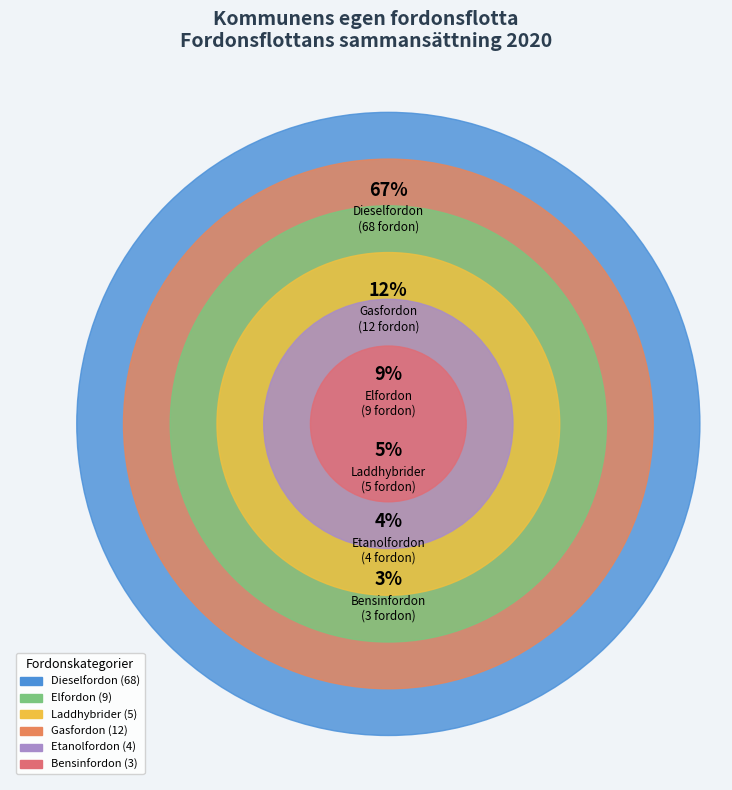

The Laddhybrider slice represents 5% of the pie. True or false?

True